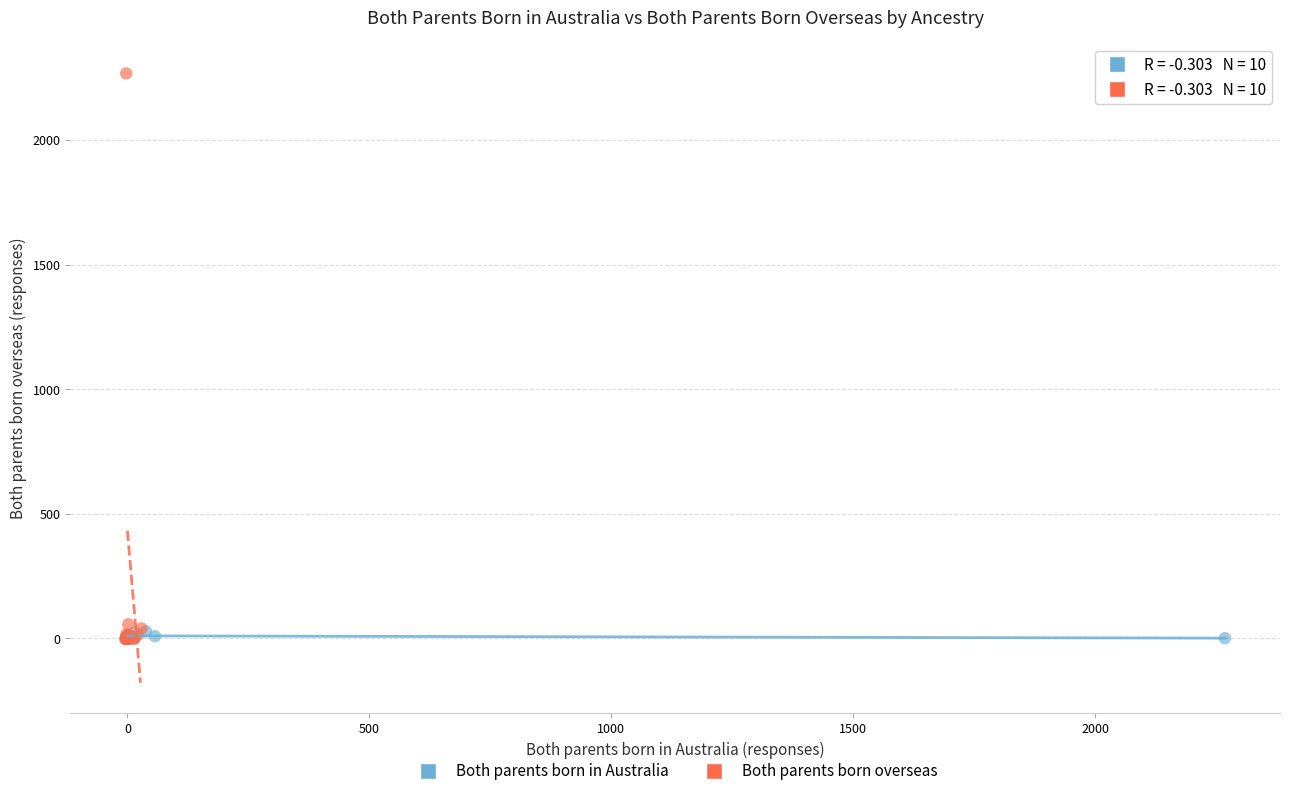

Which series reaches the maximum Y coordinate?

Both parents born overseas